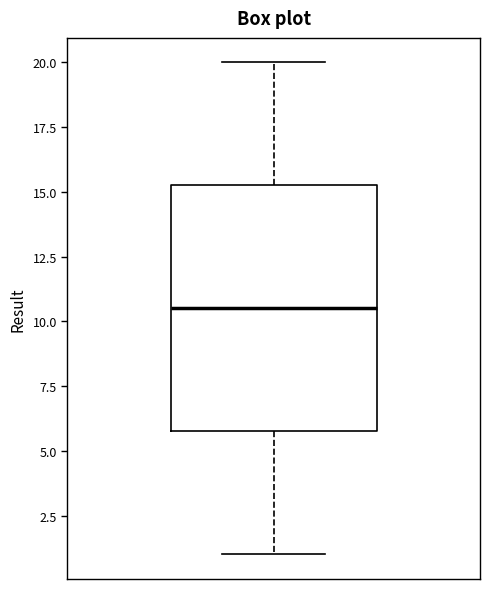

Where does the upper whisker of the box end on the y-axis? The values are not printed on the chart, so give them approximately, as read against the axis.

20.0